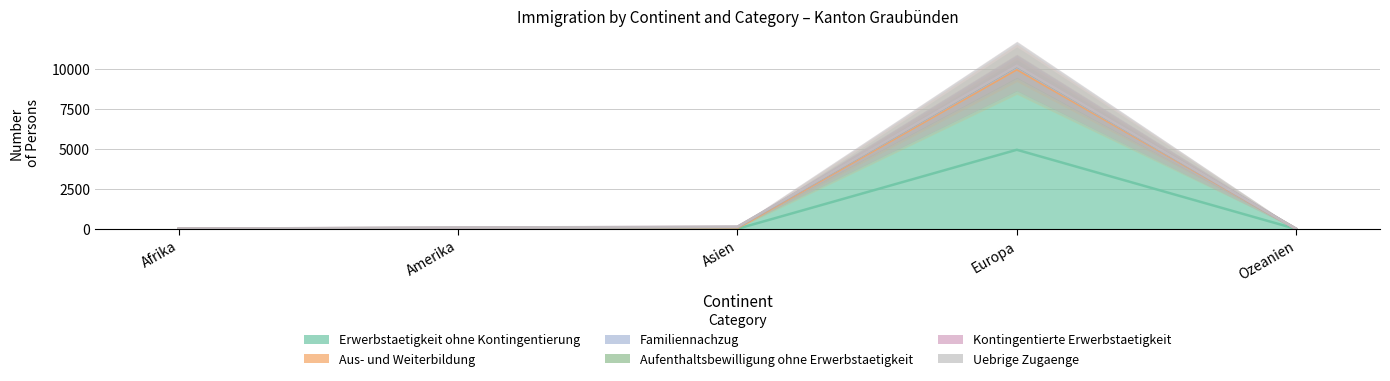

Is the value of Erwerbstaetigkeit ohne Kontingentierung at Asien greater than the value of Uebrige Zugaenge at Asien?

No